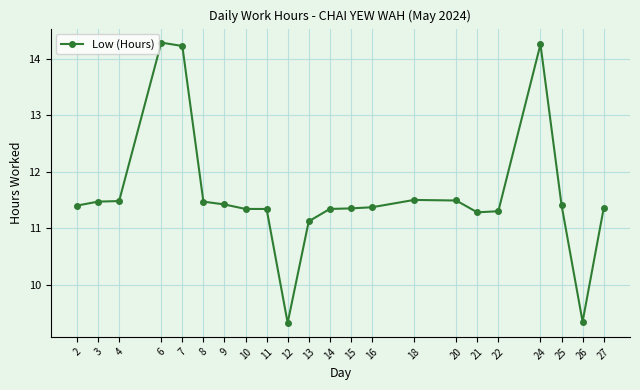

What is the greatest value displayed?

14.3